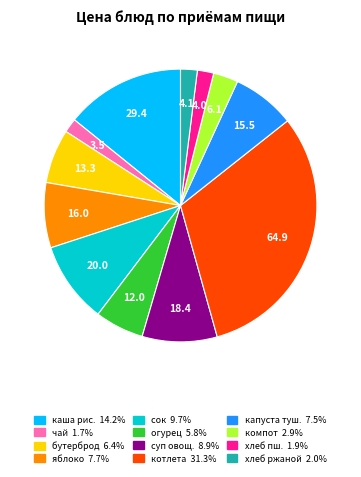

Is there any slice that represents more than half of the pie?

No